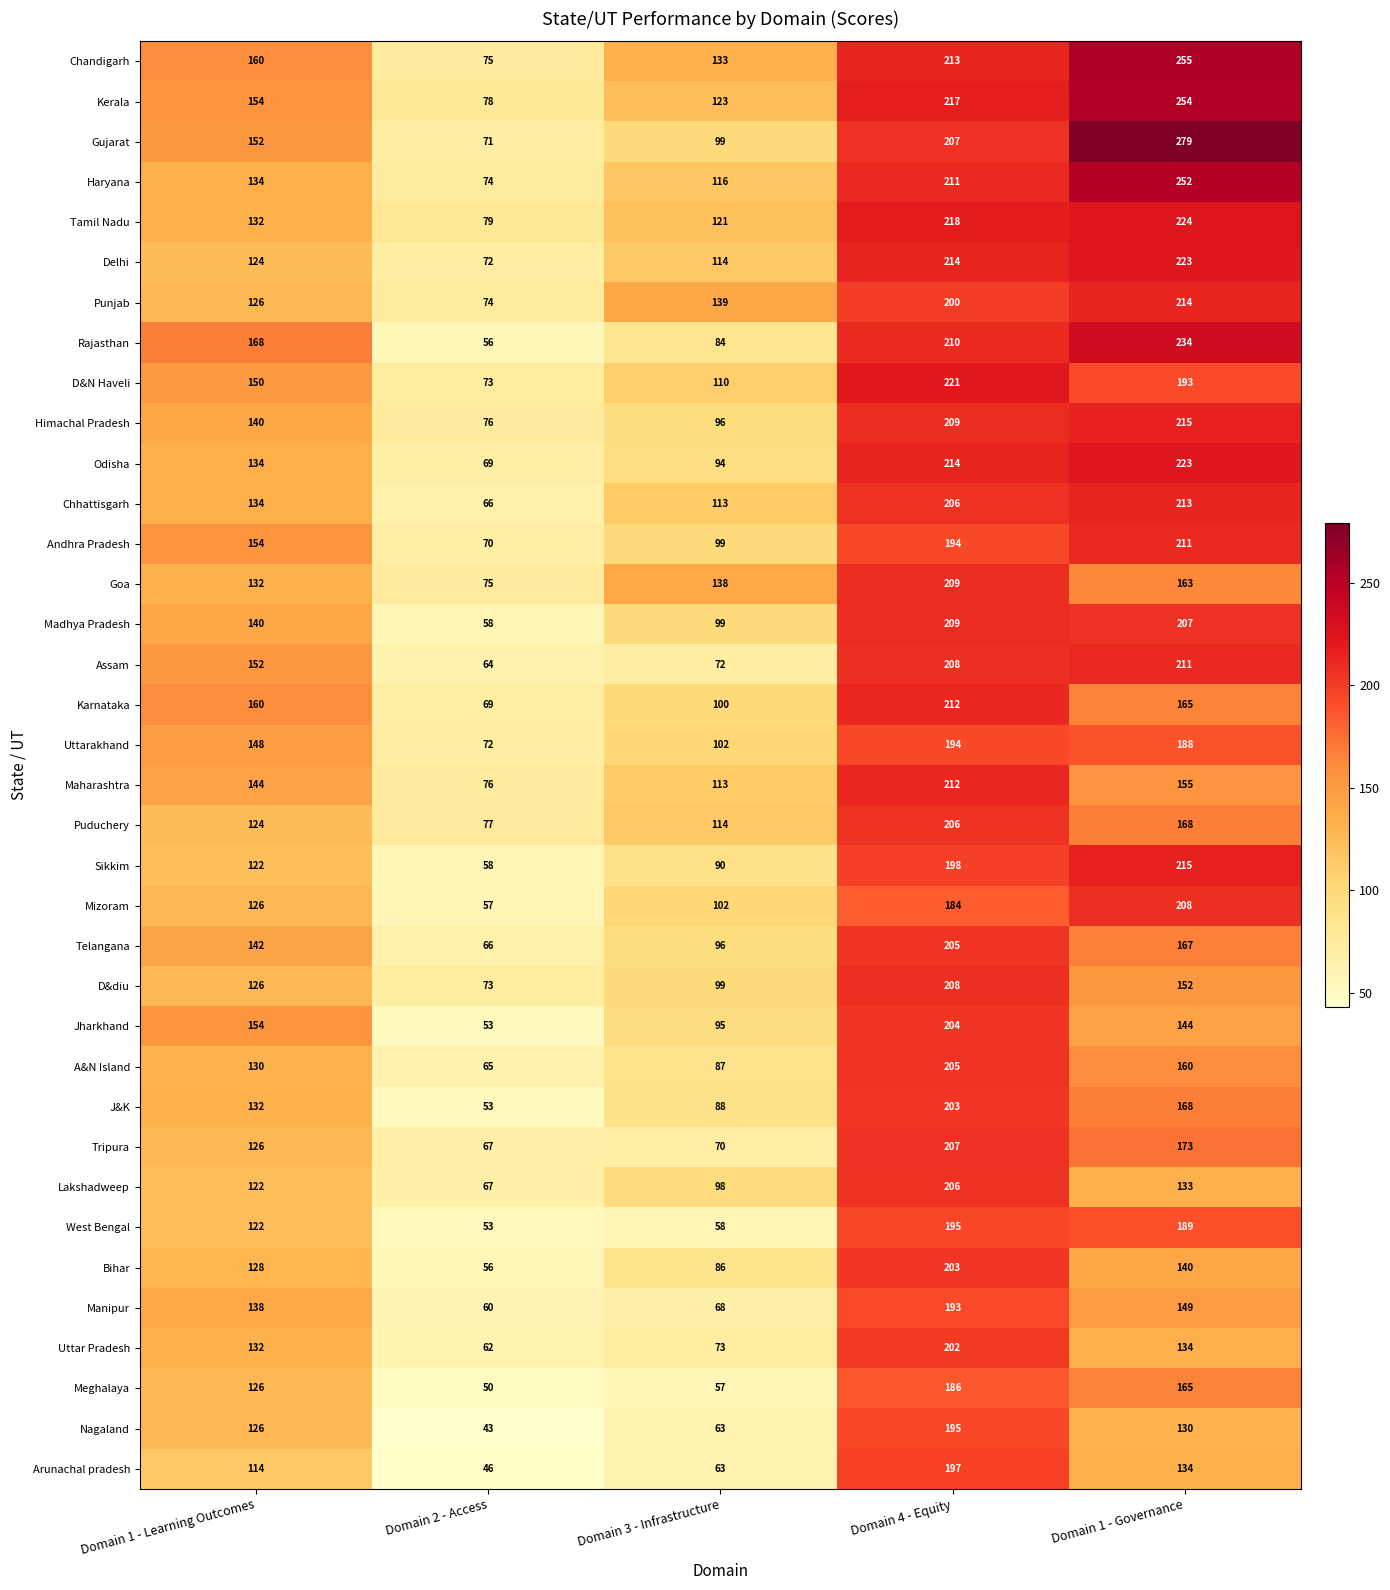

Count the number of data series in this chart.

36